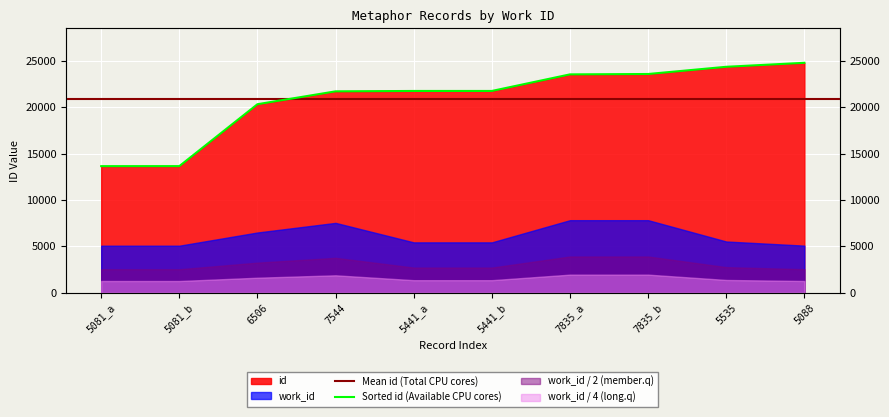

True or false: the data has more than 0 interior local peaks.

False